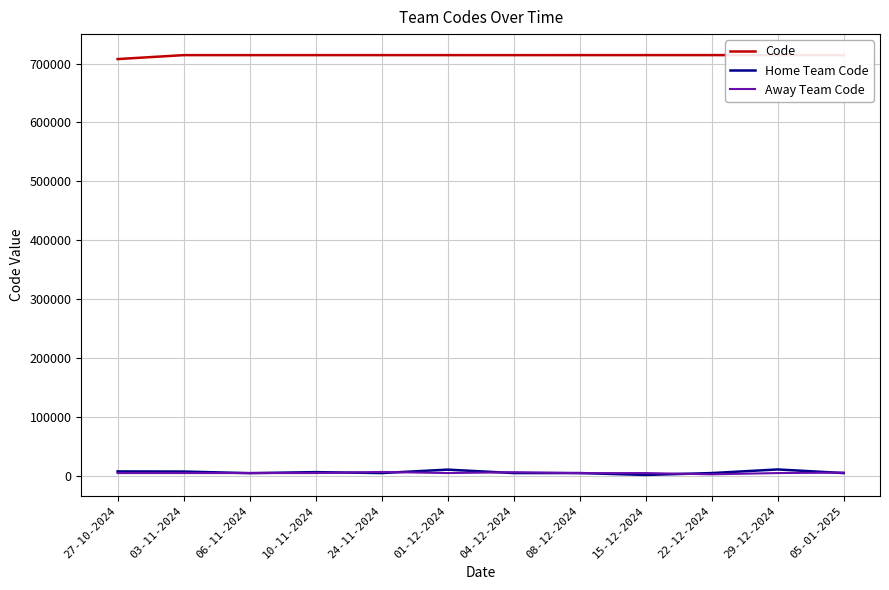

What is the sum of the Home Team Code values at 29-12-2024 and 03-11-2024?

17310